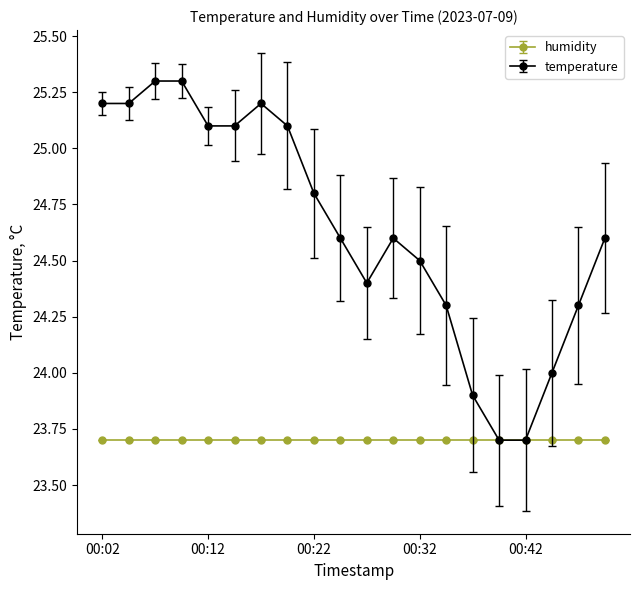

True or false: temperature has more than 1 interior local peaks.

True